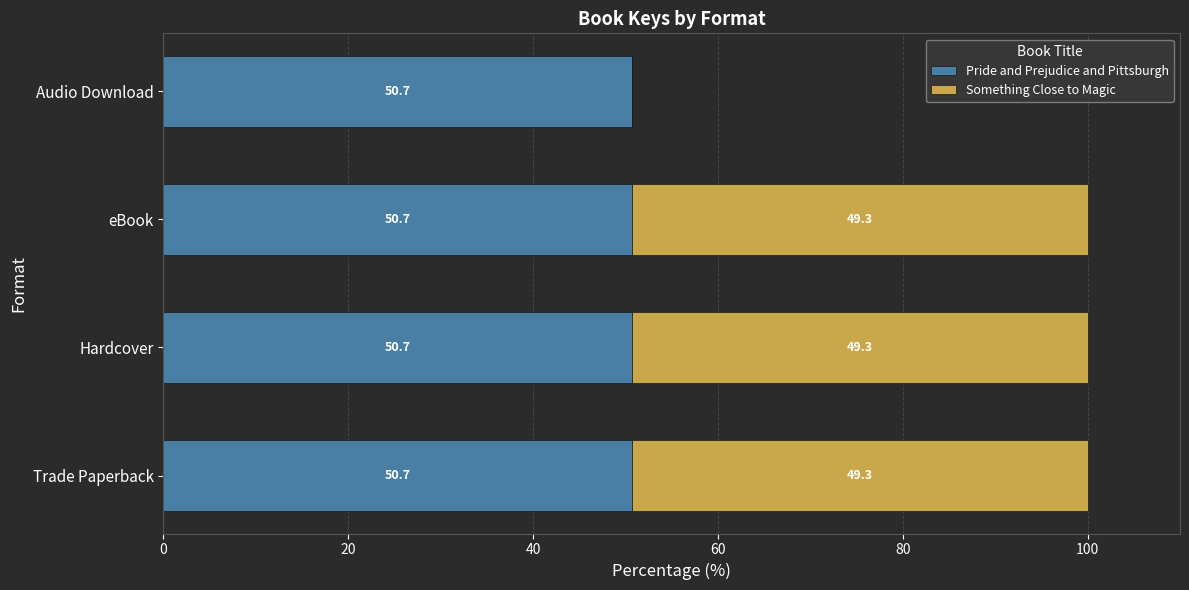

What is the sum of all Pride and Prejudice and Pittsburgh values?

202.8